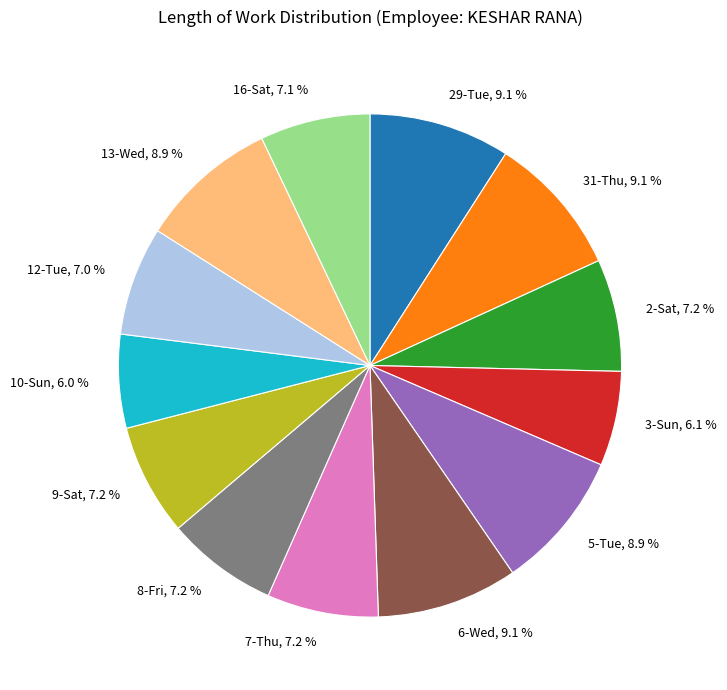

To the nearest percent, what is the combined percentage of 7-Thu and 10-Sun?

13%